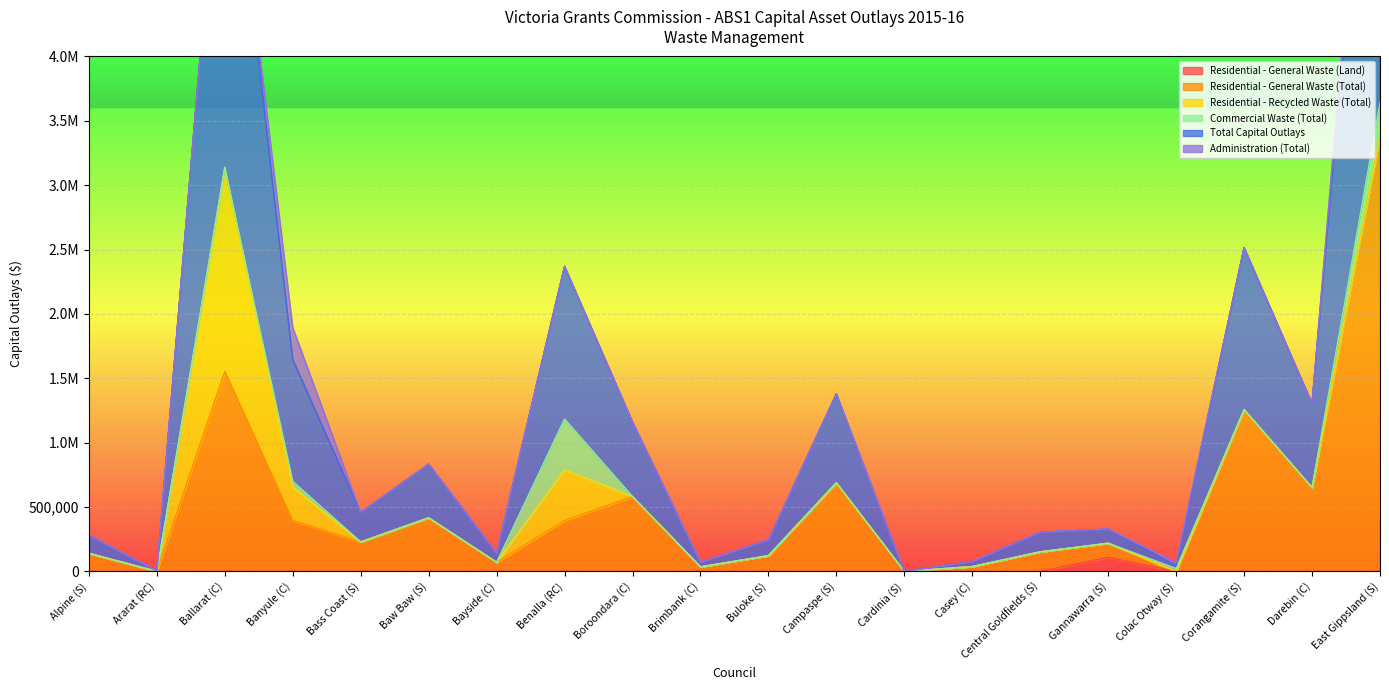

Is it true that Total Capital Outlays equals 2369056.6 at Benalla (RC)?

True